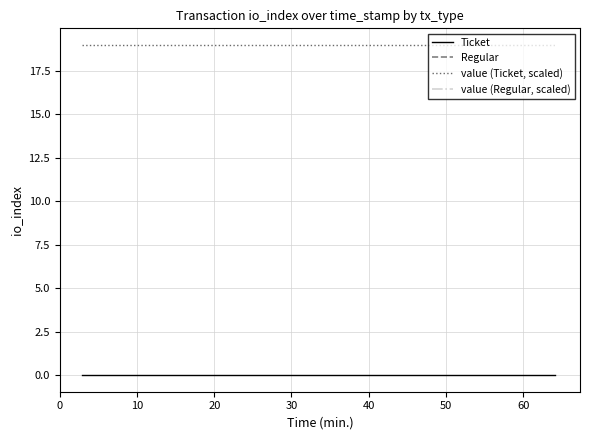

True or false: Ticket and value (Ticket, scaled) intersect in this chart.

False